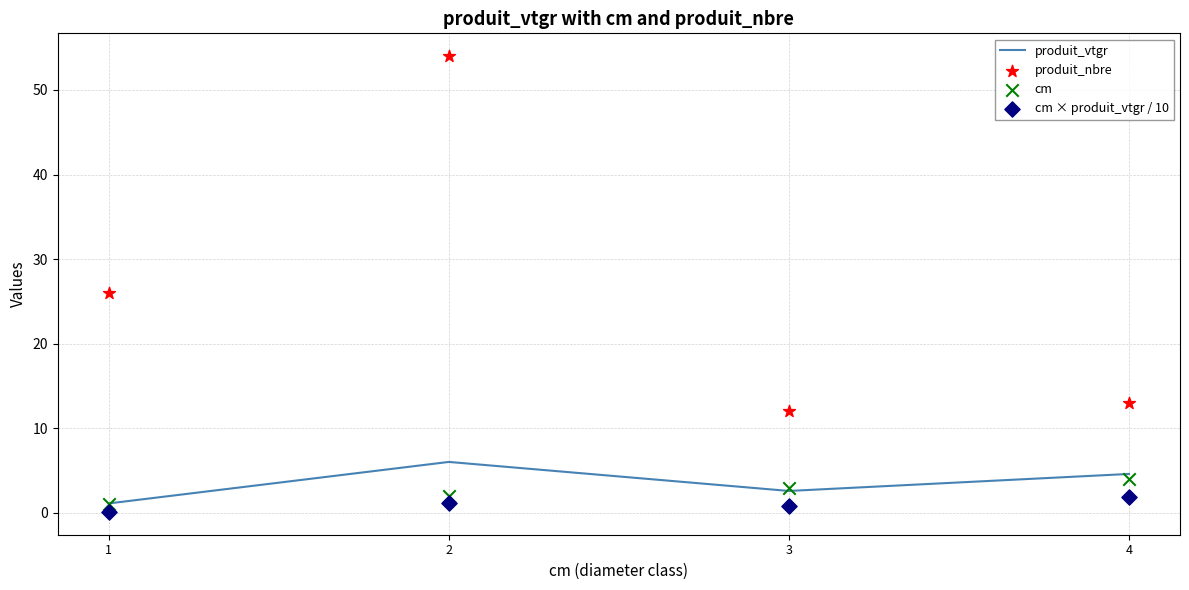

What is the total value across all series at 2?

63.2